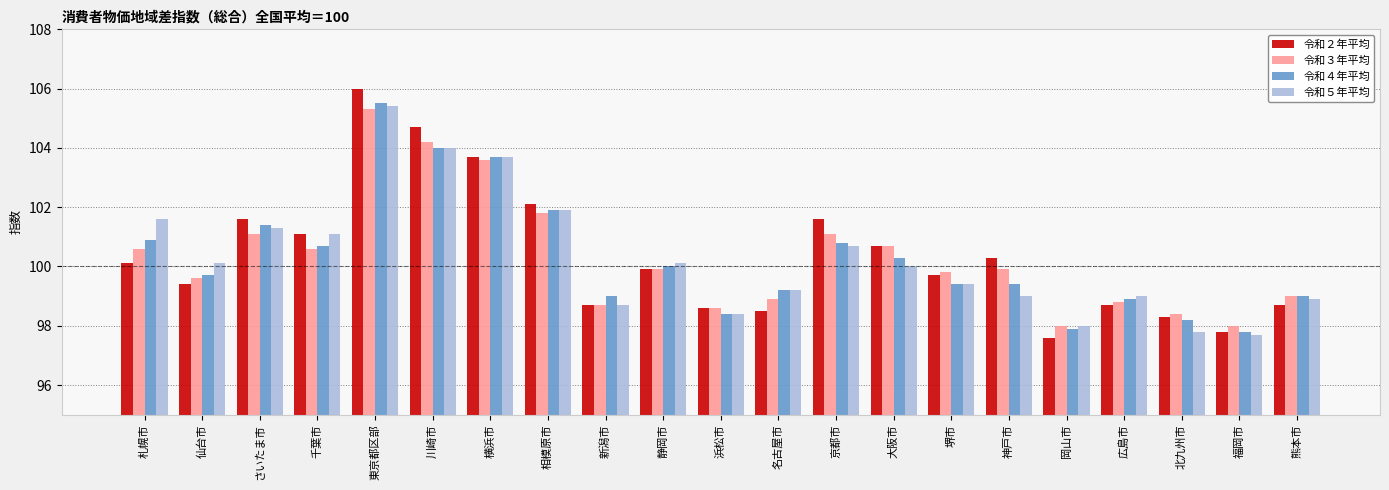

At which category is the sum across all series the highest?

東京都区部